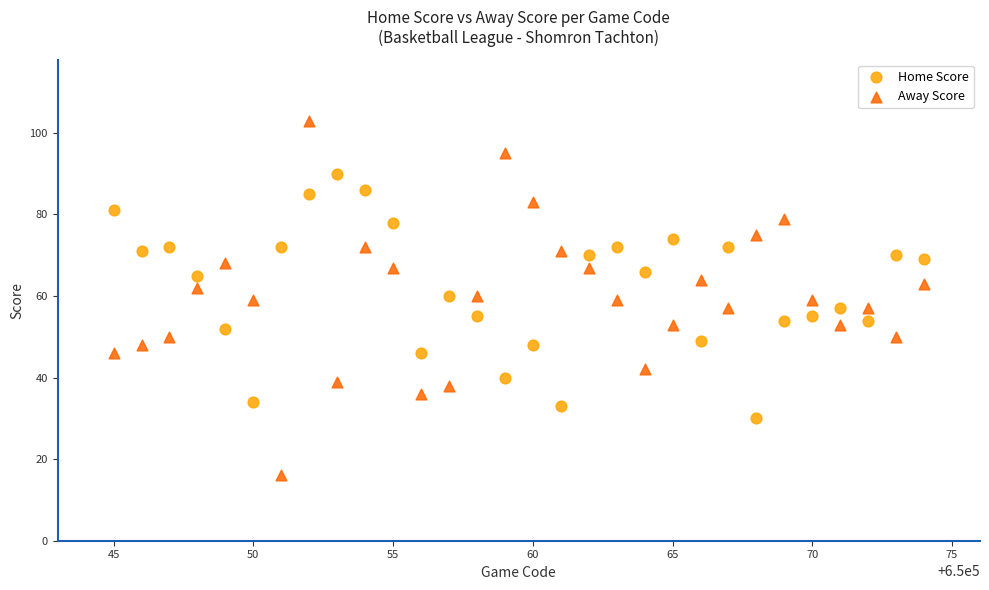

What are all the series names shown in the legend?

Home Score, Away Score